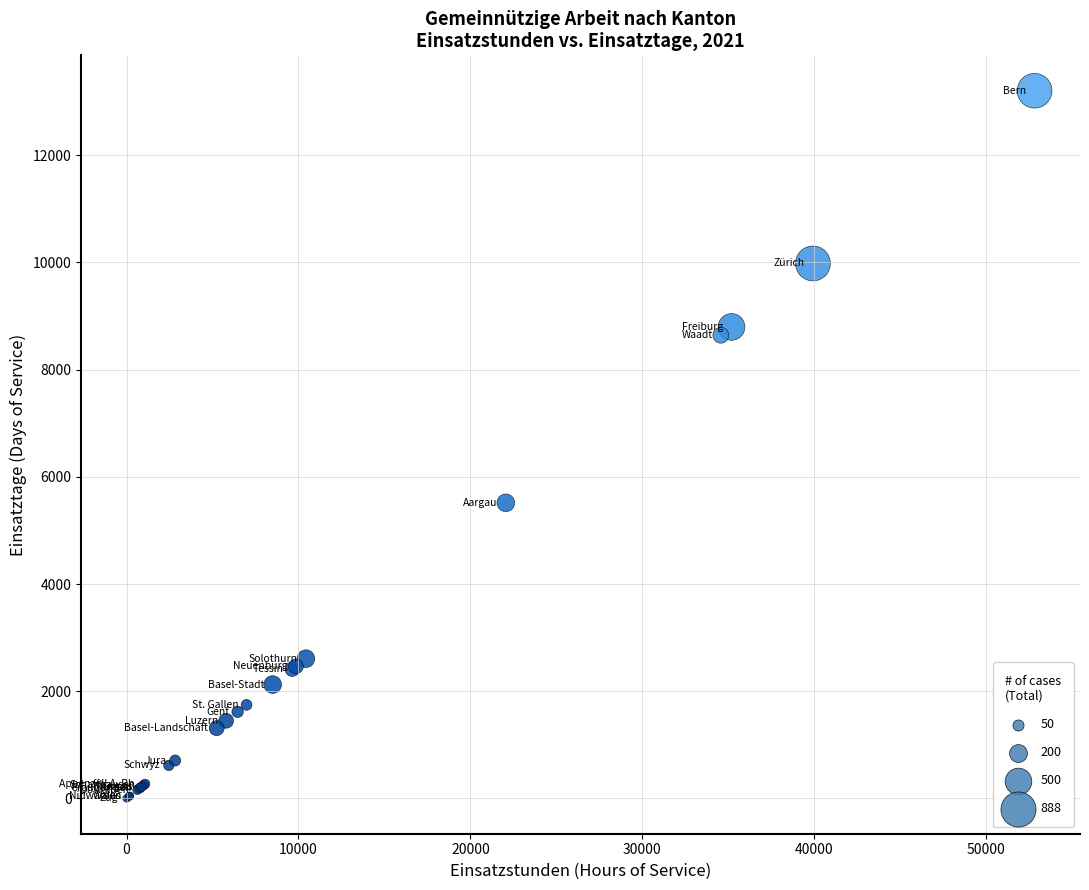

What Y value in the scatter plot is closest to 6603?

5516